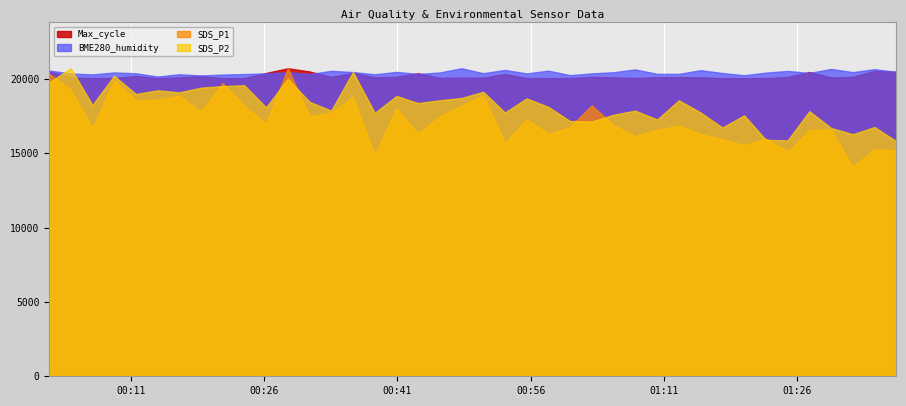

Count the number of data series in this chart.

4